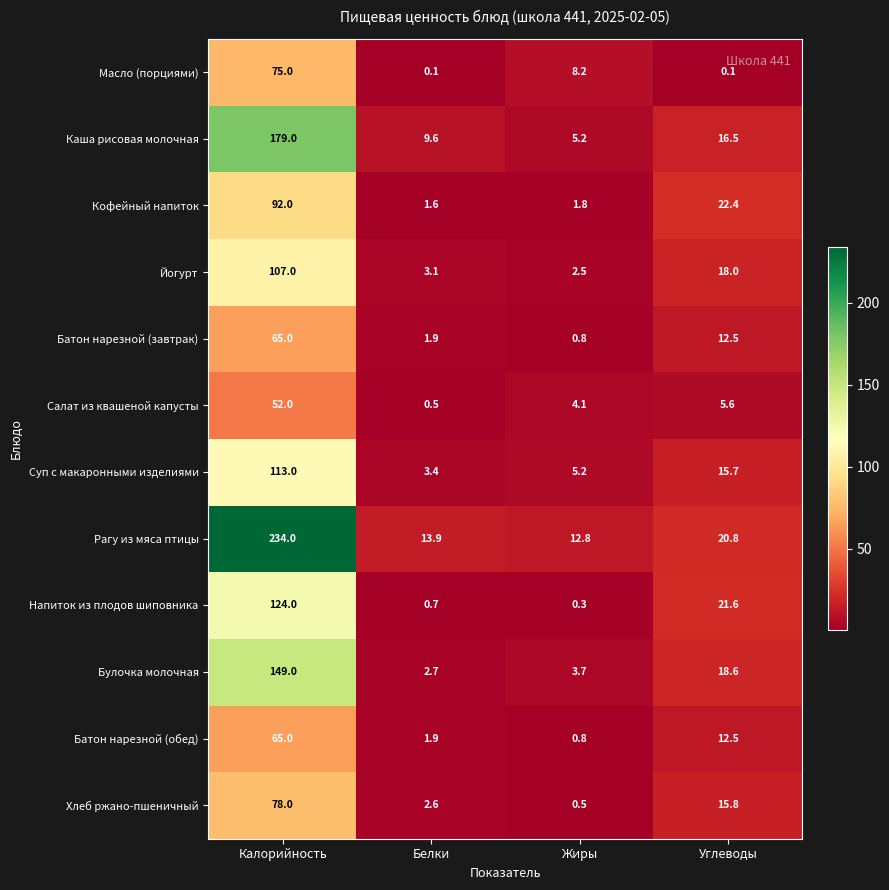

What is the difference between the highest and lowest values at Калорийность?

182.0